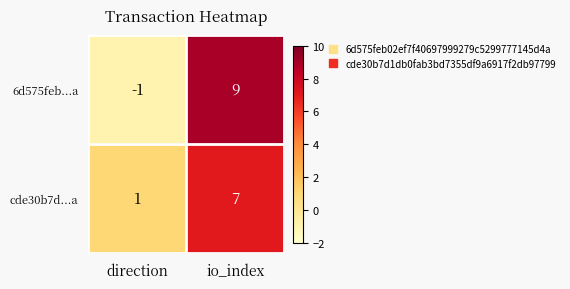

What is the difference between the highest and lowest values at io_index?

2